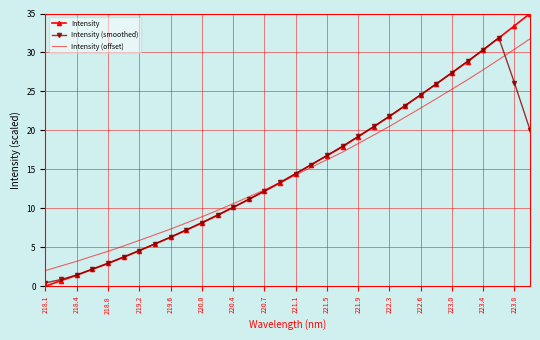

What is the highest value of the Intensity (smoothed) series?

31.9